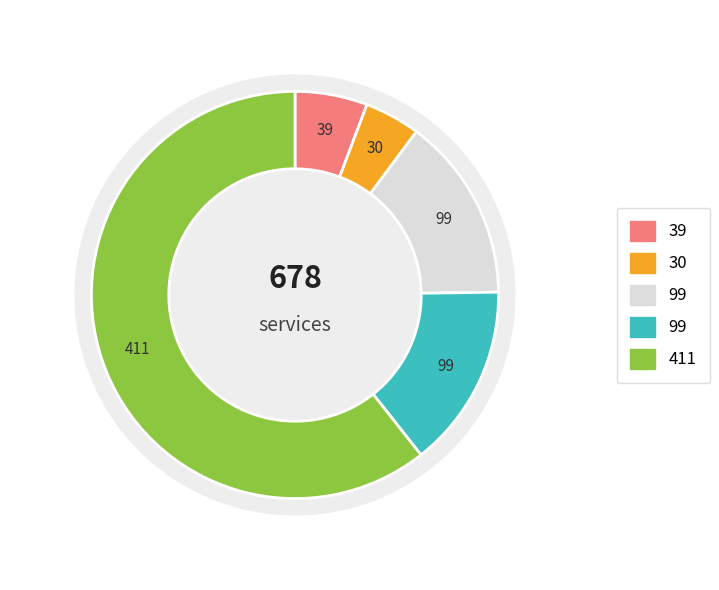

Is it true that Активные is 1% of the pie?

False